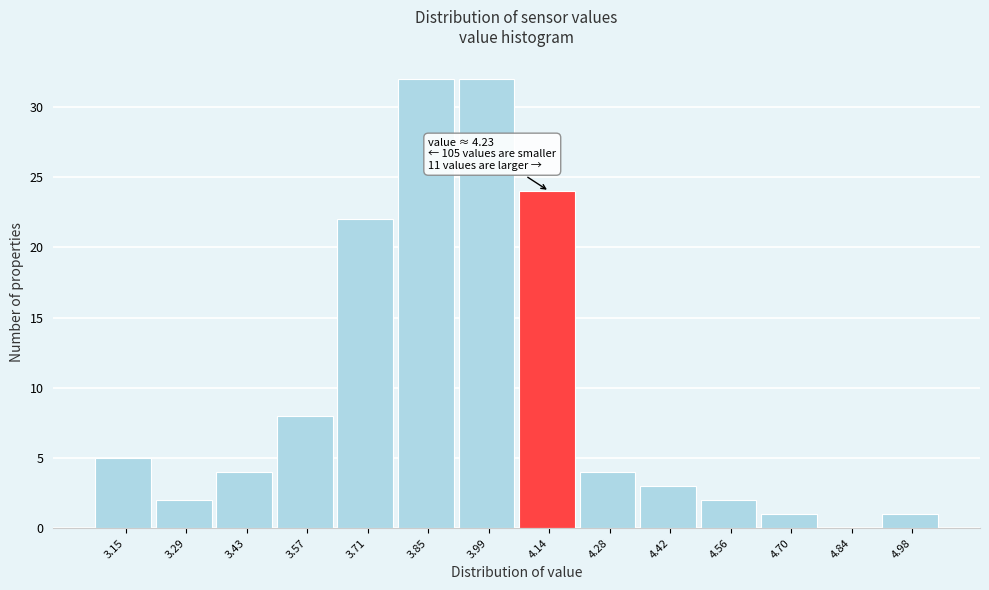

Reading left to right, list all the values displayed in this chart.

3.15=5	3.29=2	3.43=4	3.57=8	3.71=22	3.85=32	3.99=32	4.14=24	4.28=4	4.42=3	4.56=2	4.70=1	4.84=0	4.98=1